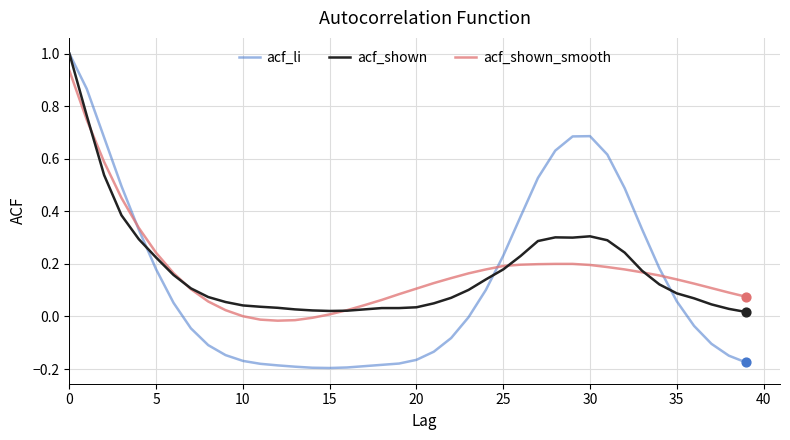

Which series has the widest spread of values?

acf_li